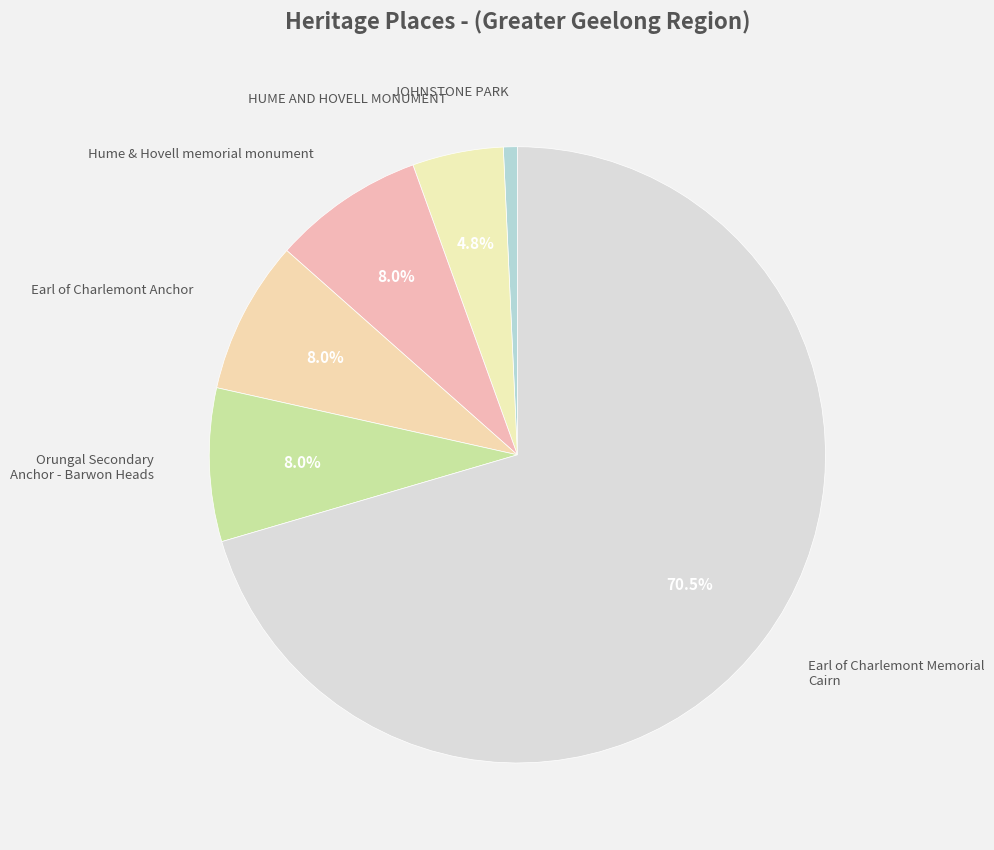

How many segments does this pie chart have?

6